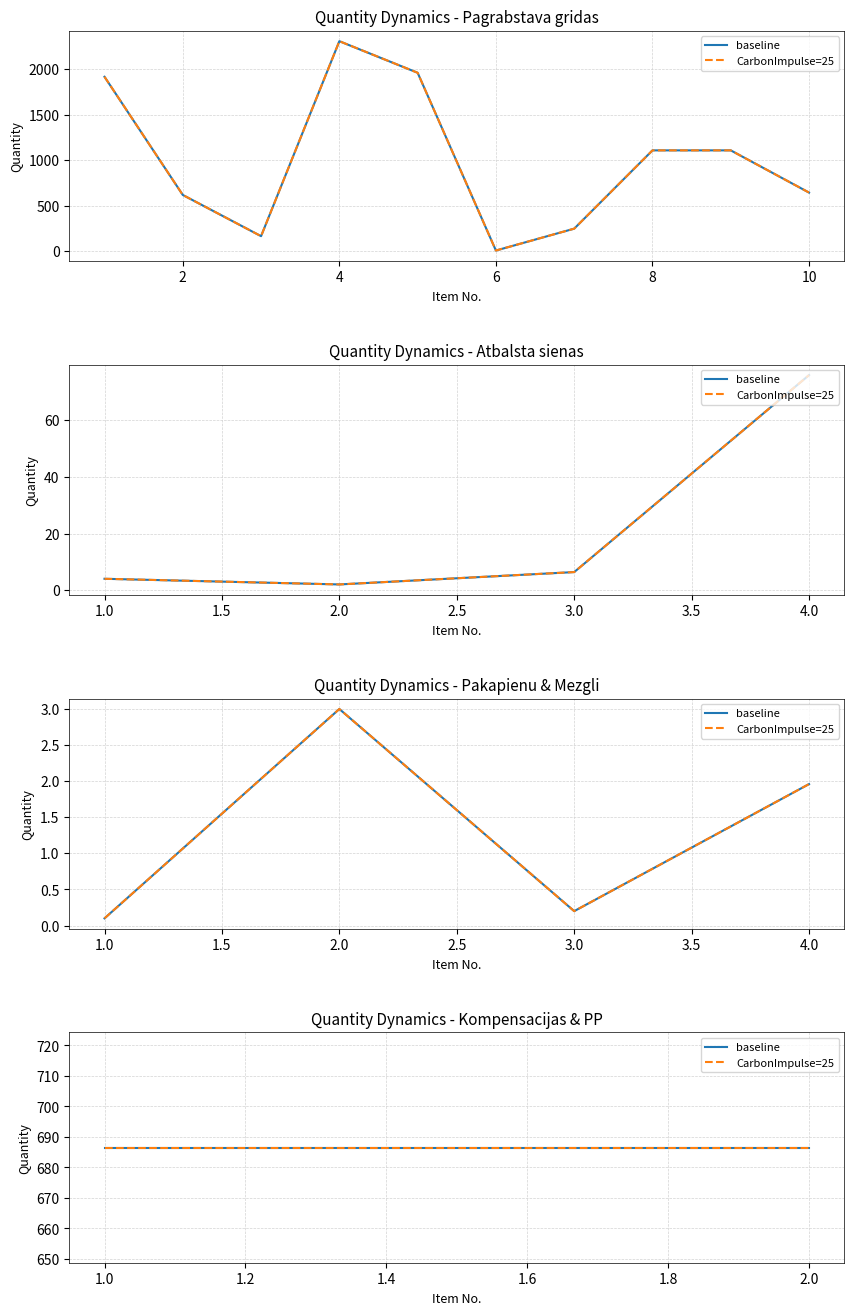

List the series in order of their peak value, highest first.

Quantity (baseline), Quantity (impulse)